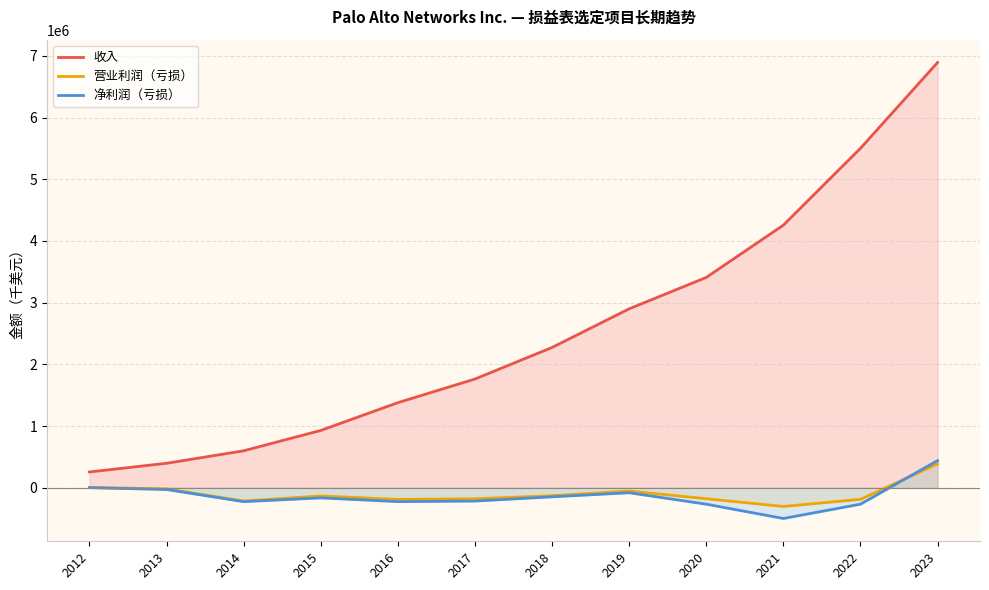

At which label is 营业利润（亏损） closest to 41600?

2012